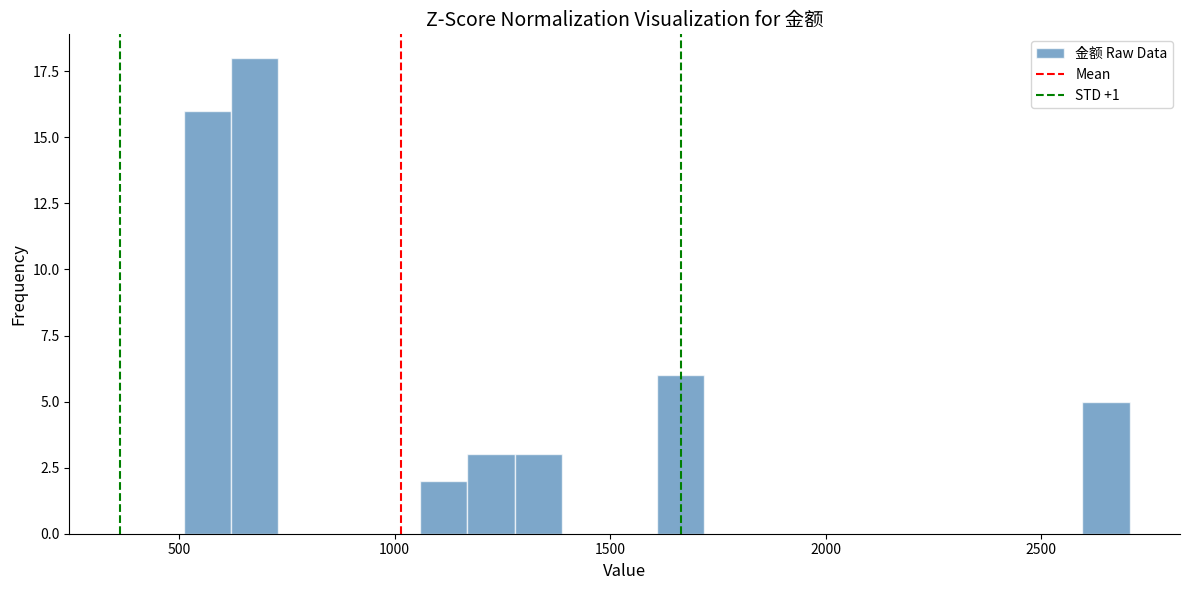

Around what value on the x-axis is the tallest bar? Give the approximate position of its centre, as read against the axis.

700